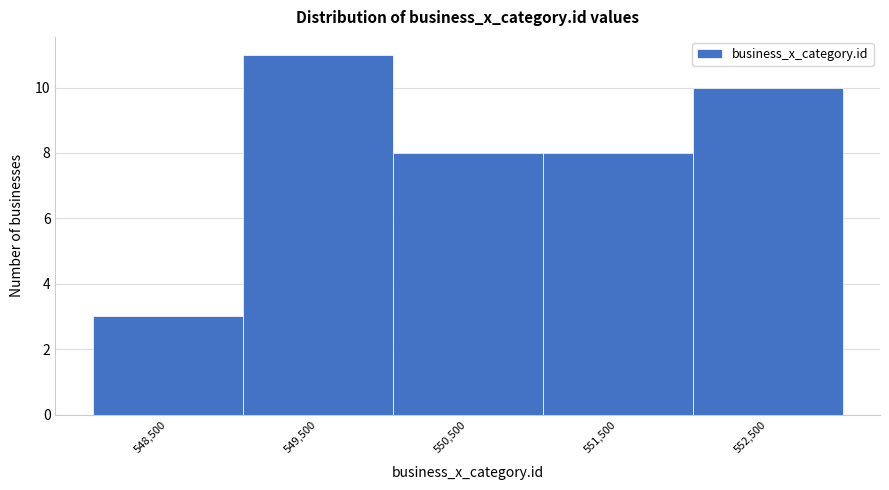

What is the height of the bar covering 548000 to 549000 on the x-axis? The values are not printed on the chart, so give them approximately, as read against the axis.

3